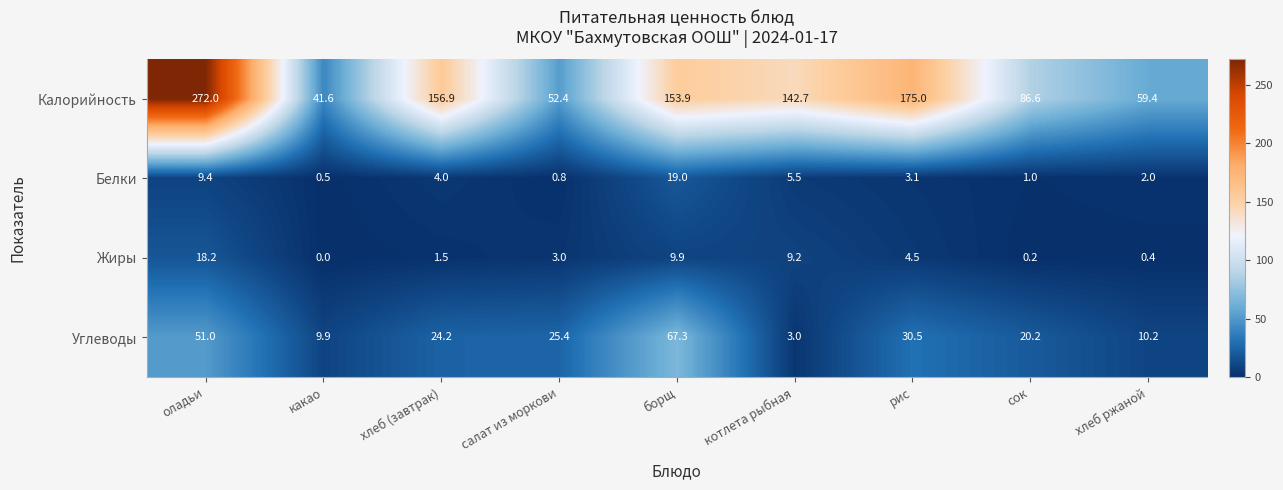

Which series changed the most between оладьи and рис?

Калорийность